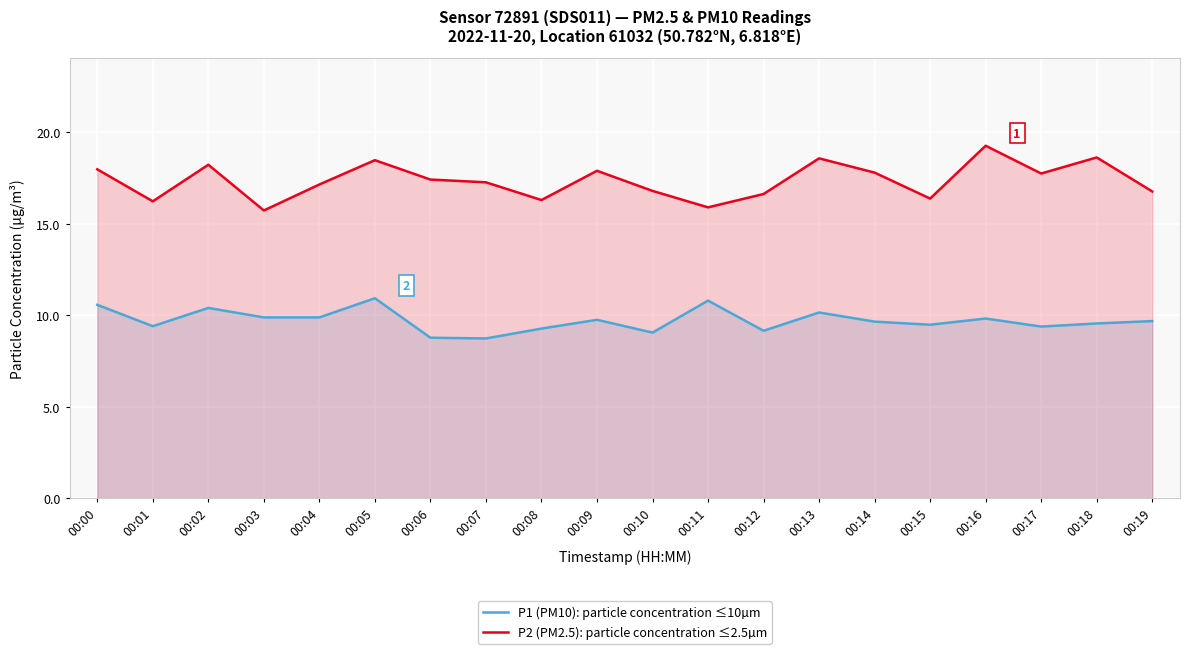

At which label is P2 (PM2.5): particle concentration ≤2.5µm closest to 17?

00:04